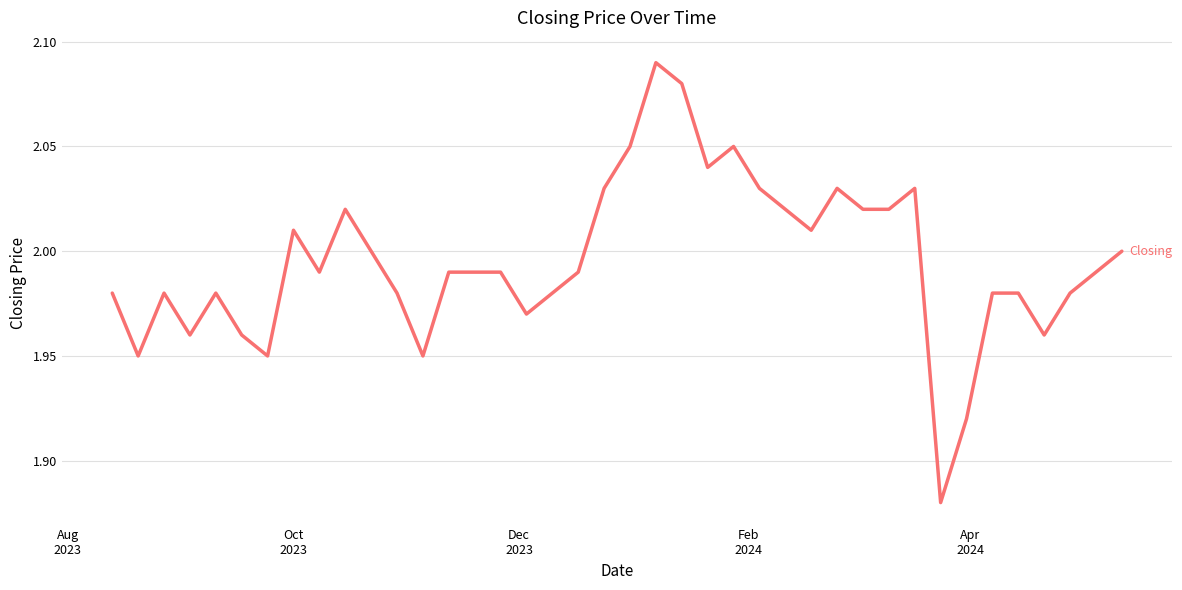

Does the chart display data point markers on the line(s)?

No